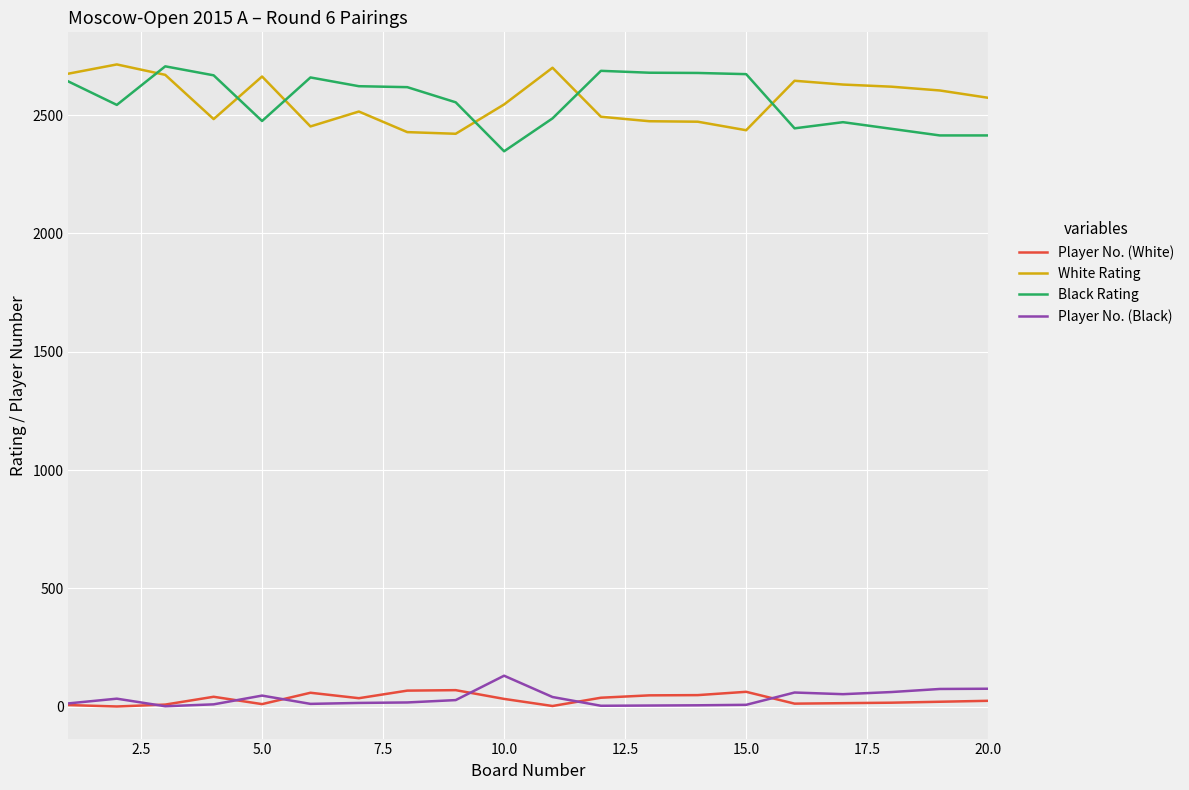

Count the number of categories in the chart.

20